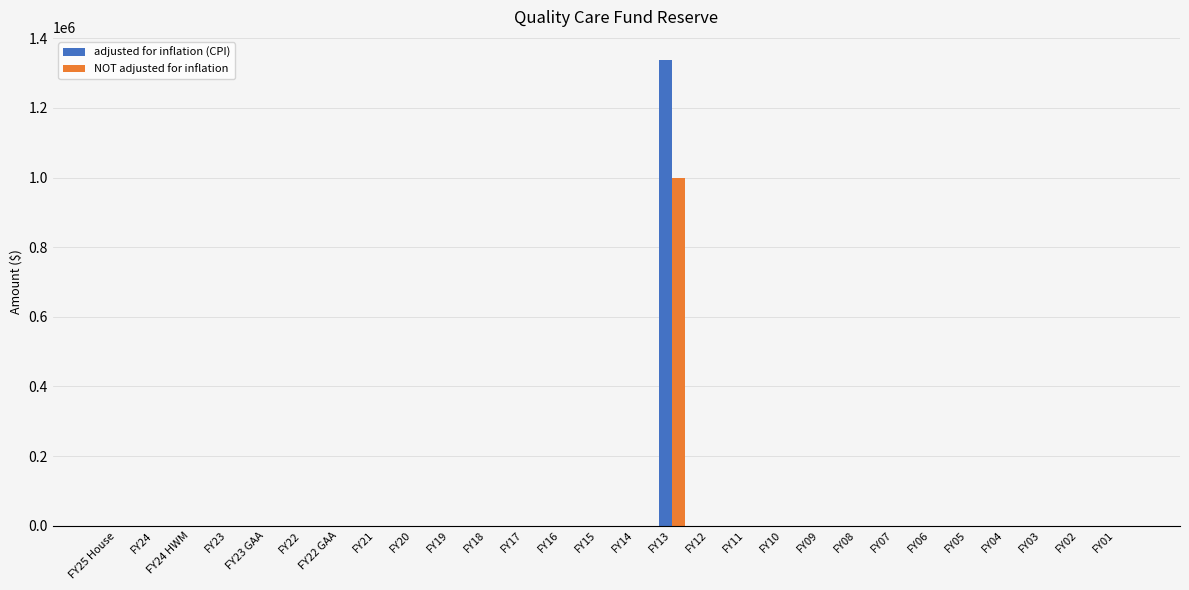

At which category is the sum across all series the highest?

FY13